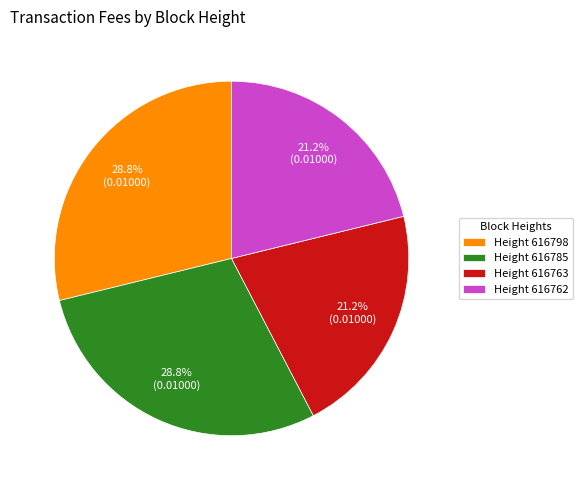

What percentage is NOT represented by Height 616798?

71.2%